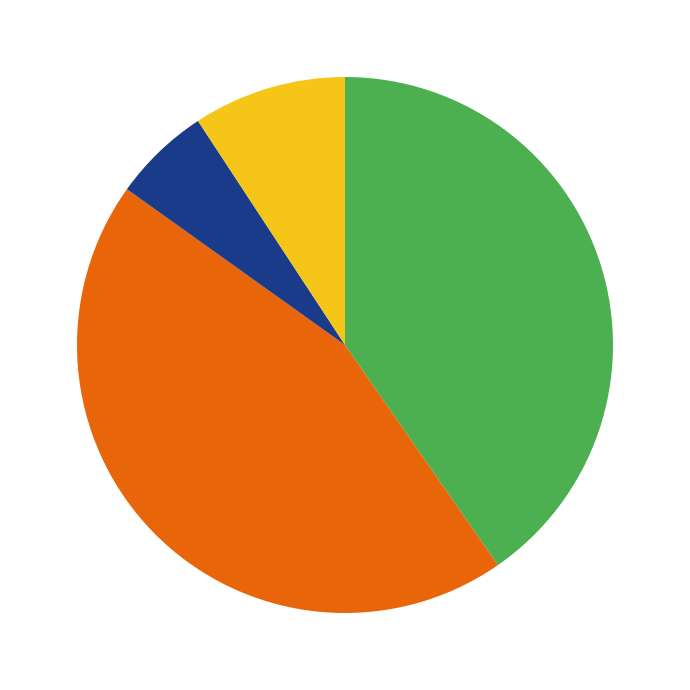

Is there any slice that represents more than half of the pie?

No